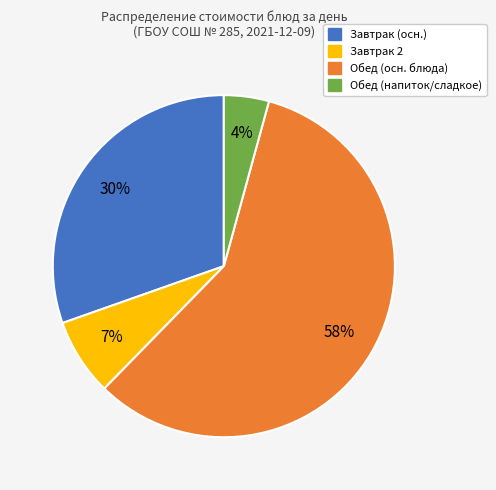

Rank the categories by value from highest to lowest.

Обед (осн. блюда), Завтрак (осн.), Завтрак 2, Обед (напиток/сладкое)